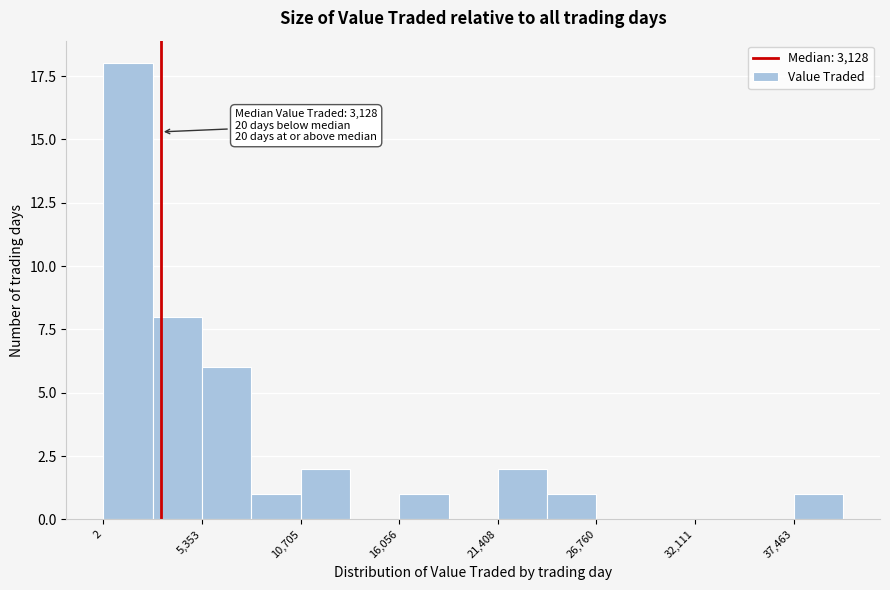

Around what value on the x-axis is the tallest bar? Give the approximate position of its centre, as read against the axis.

1000